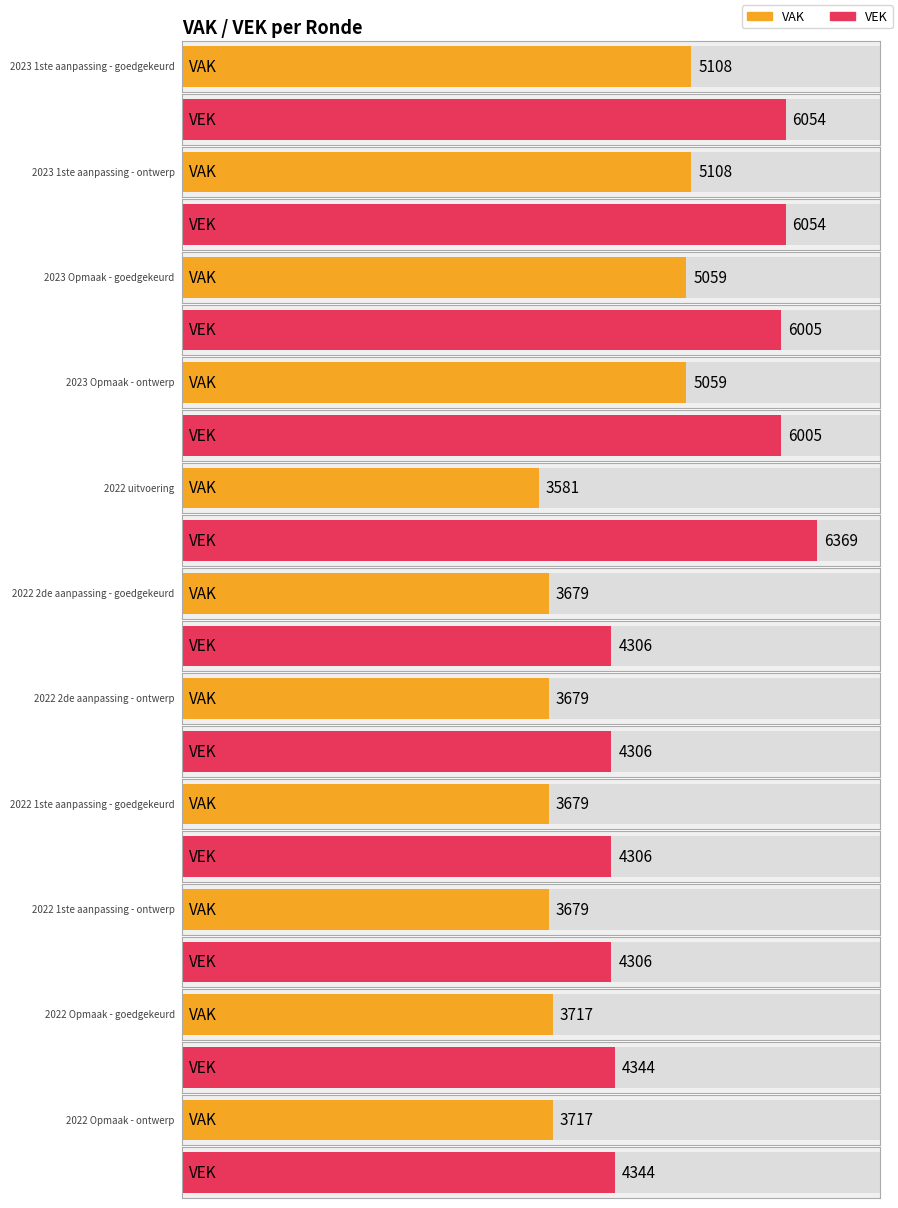

How many data points in VAK are above 3717?

4